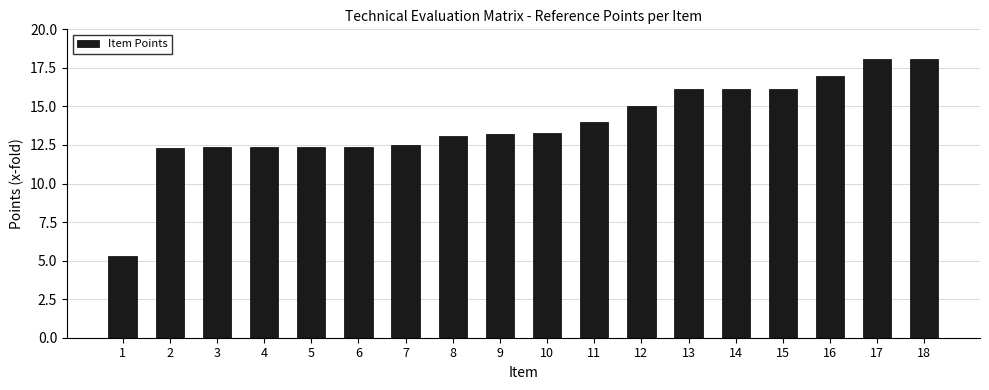

What is the approximate value at 8?

13.1